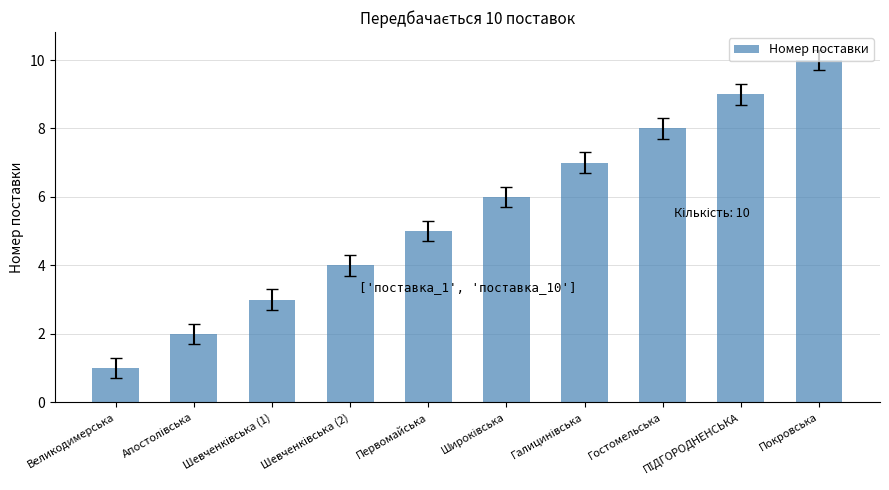

Approximately how many times larger is the value at Покровська compared to Великодимерська?

10.0